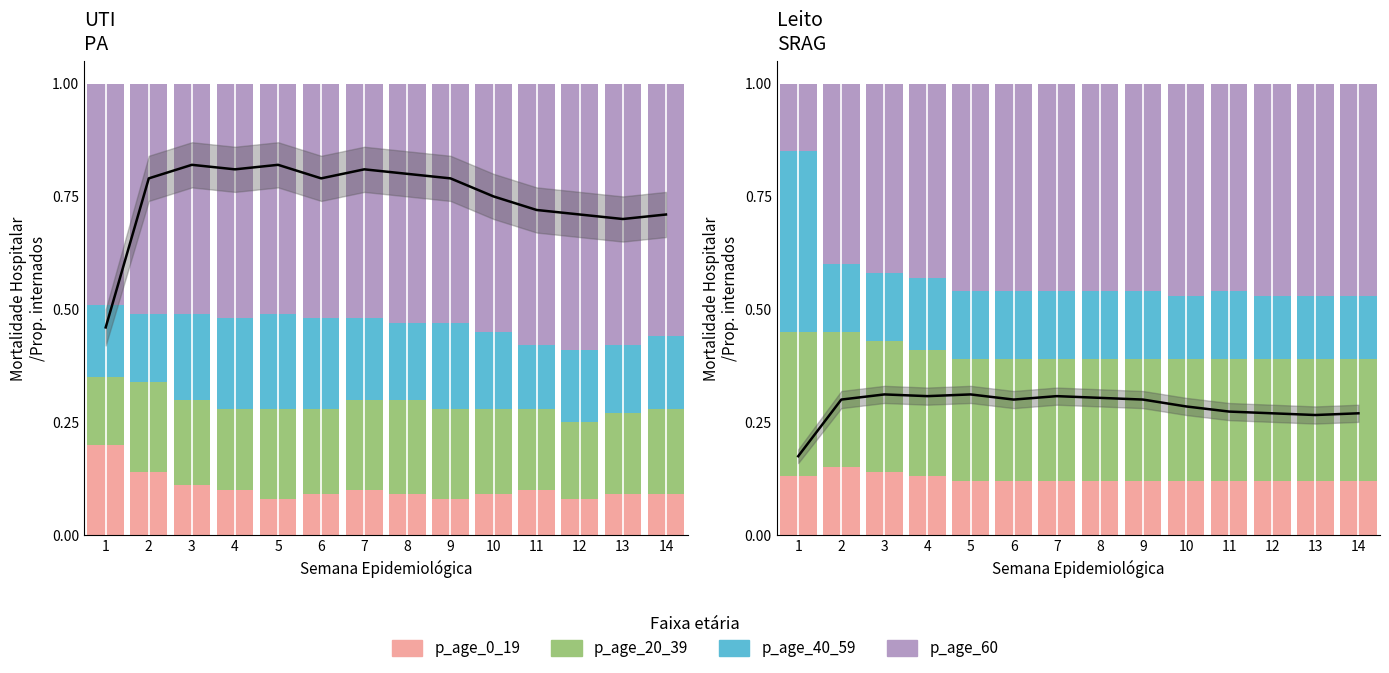

At how many categories does at least one series exceed 0?

14